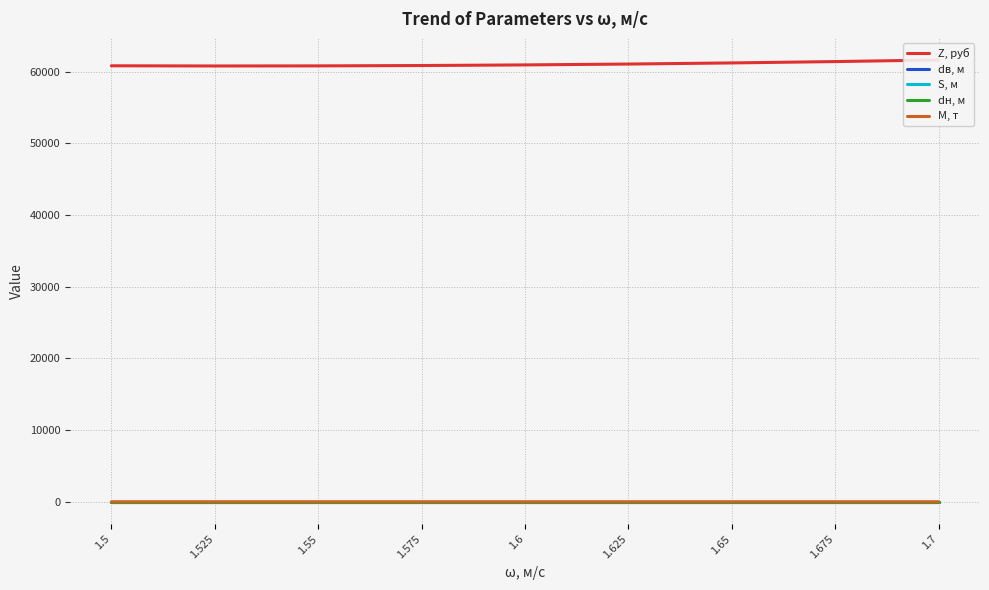

The dв, м series shows 0.4 at 1.55. True or false?

False